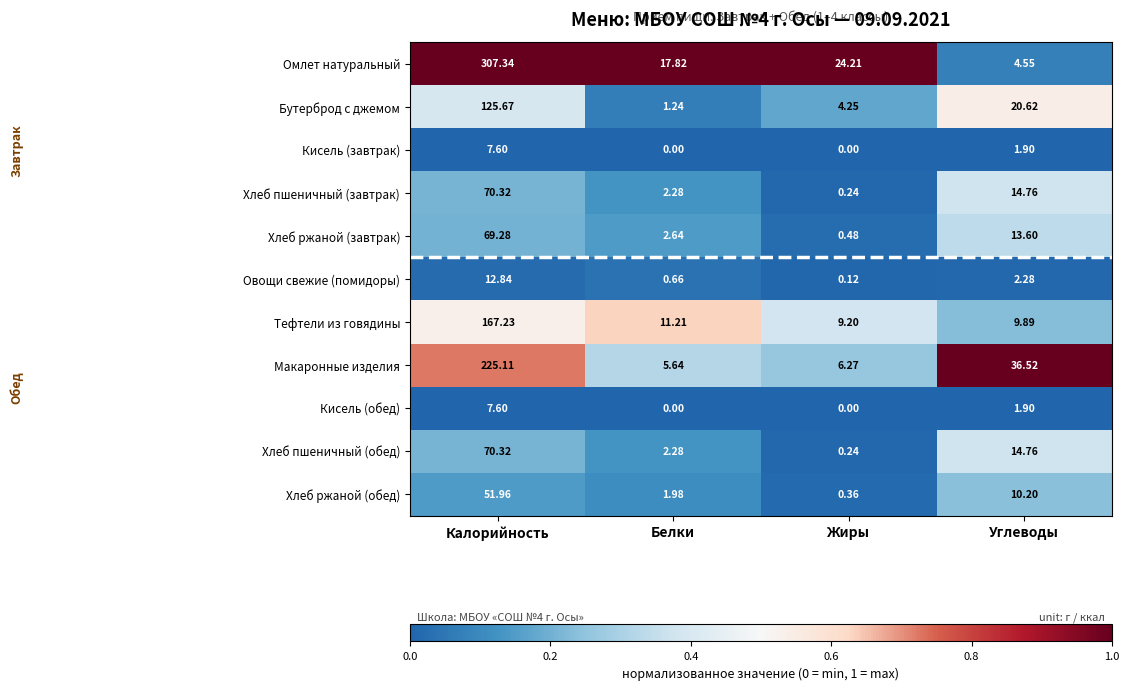

Where does the Хлеб ржаной (обед) series first go above 10?

Калорийность